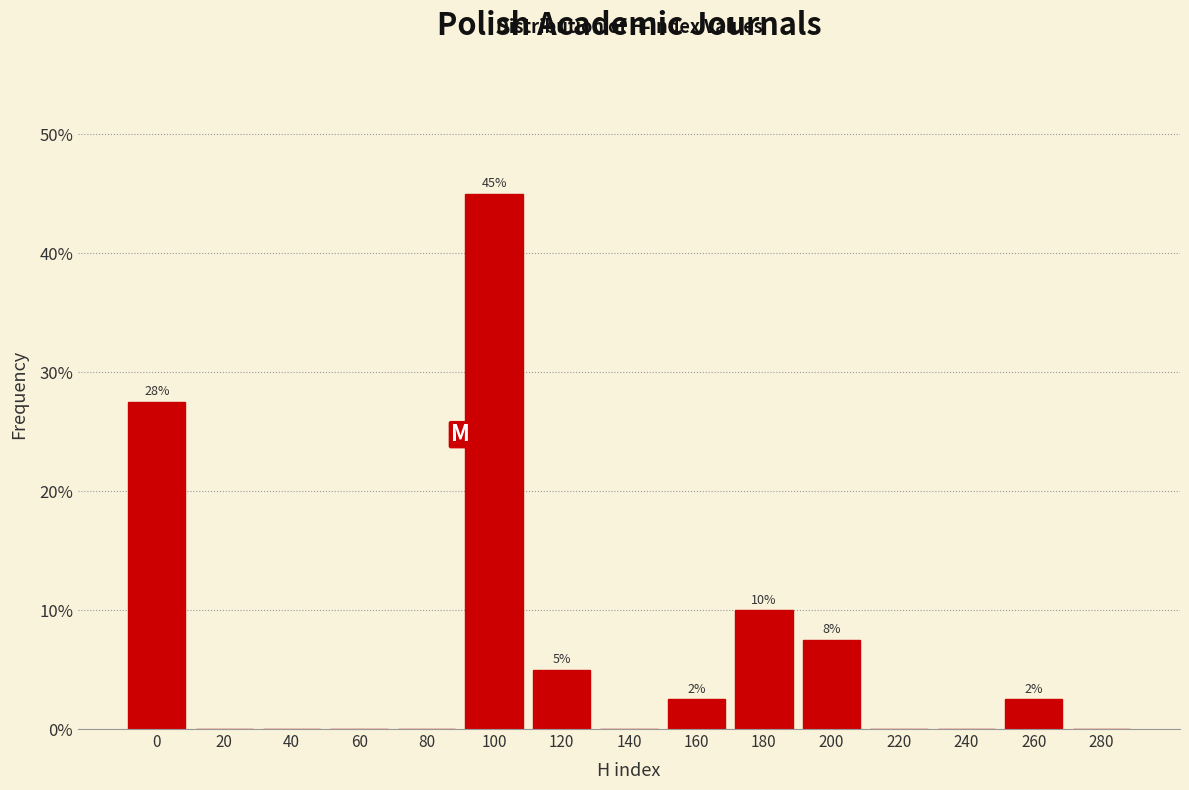

Reading right to left, extract all data points from this chart.

280=0.0	260=2.5	240=0.0	220=0.0	200=7.5	180=10.0	160=2.5	140=0.0	120=5.0	100=45.0	80=0.0	60=0.0	40=0.0	20=0.0	0=27.5